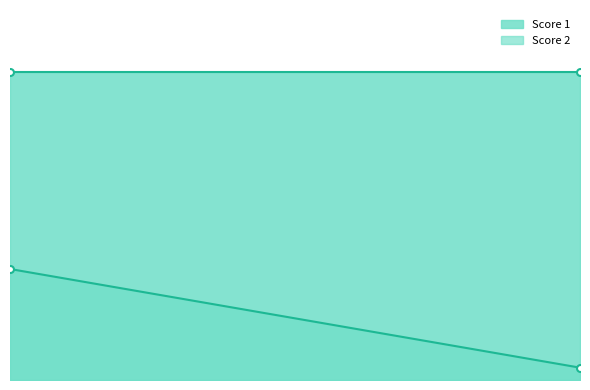

Reading left to right, extract all data points from this chart.

Score 1: 1=25	2=25
Score 2: 1=9	2=1